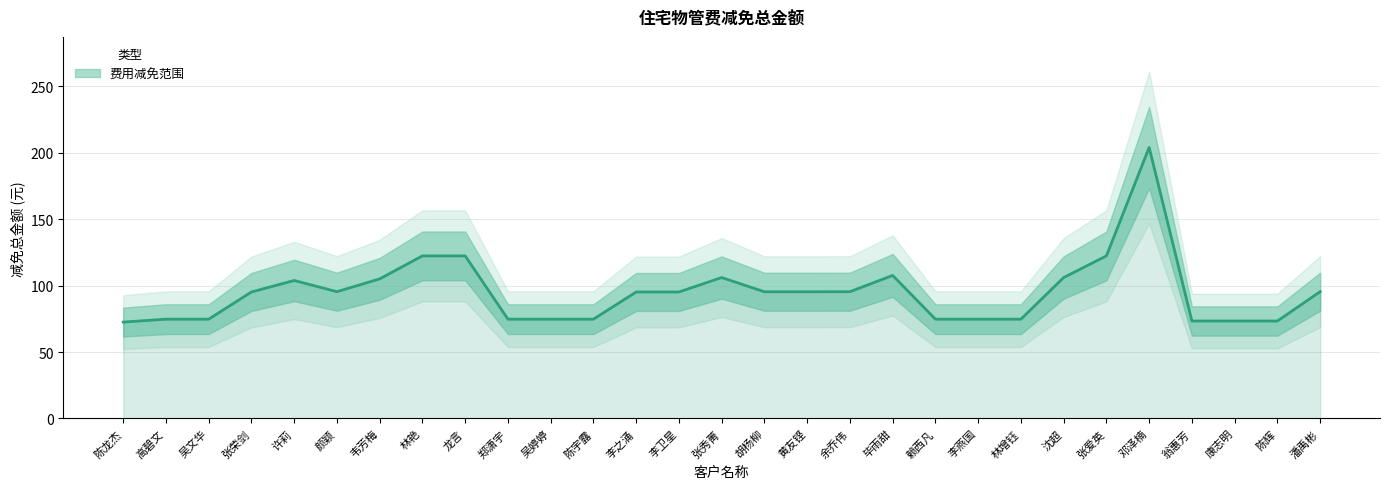

The value at 陈宇露 is 124.5. True or false?

False